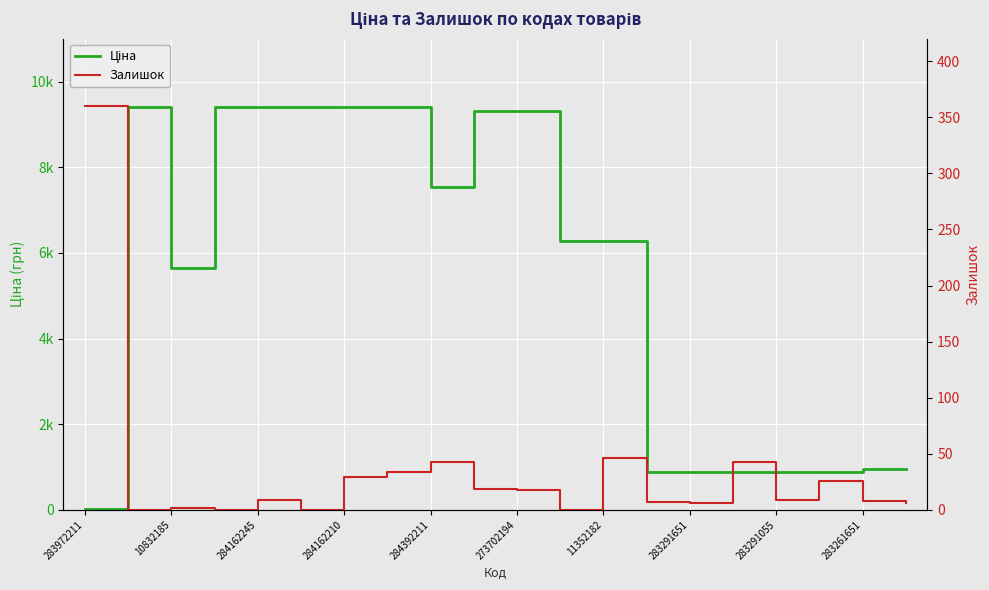

Which has a higher value, 284162210 or 283261651?

284162210